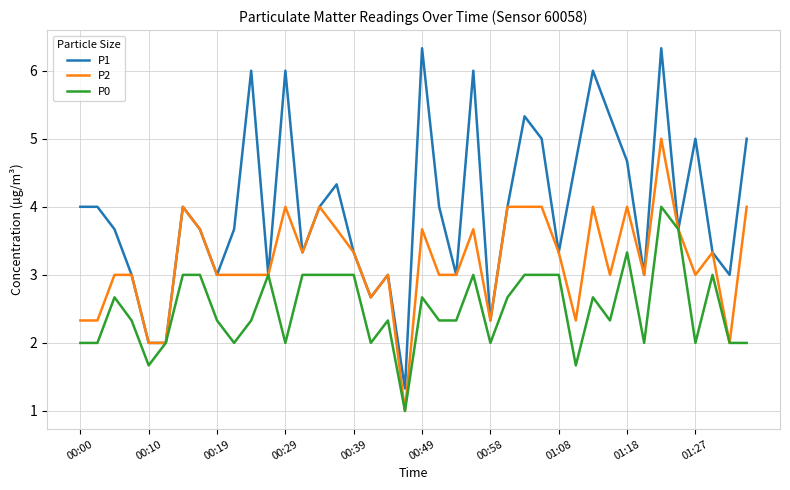

Which series has the largest total across all categories?

P1